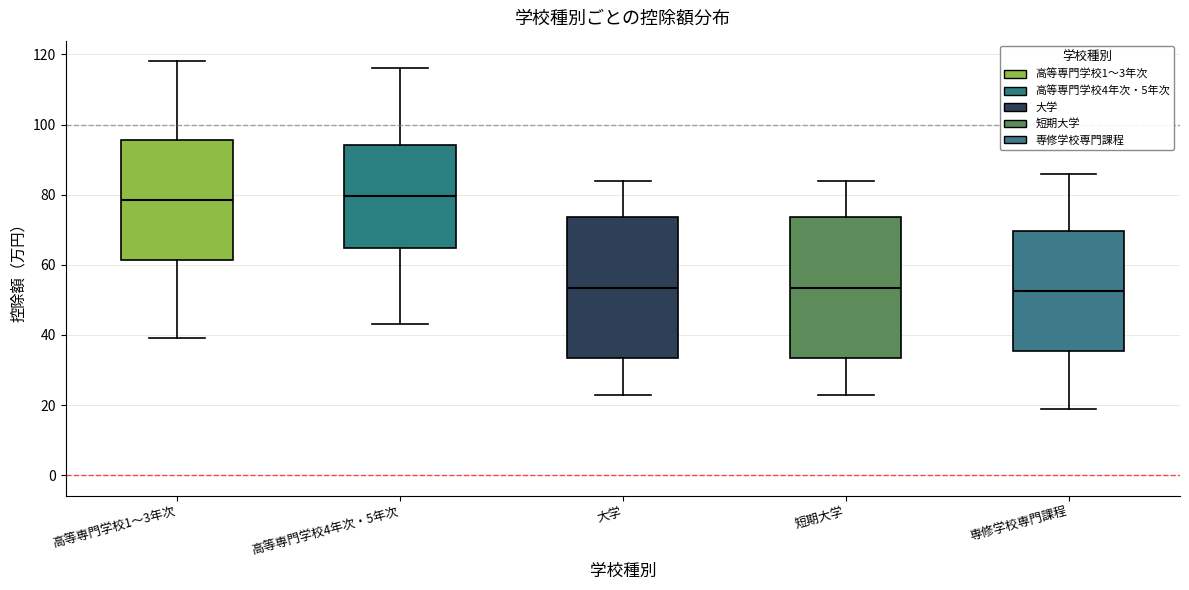

Reading left to right, read every box against the y-axis: the position of its median line, the range the box covers, and the ends of its whiskers. The values are not printed on the chart, so give them approximately, as read against the axis.

高等専門学校1～3年次: median 78, box 62 to 96, whiskers 40 to 118
高等専門学校4年次・5年次: median 80, box 64 to 94, whiskers 44 to 116
大学: median 54, box 34 to 74, whiskers 24 to 84
短期大学: median 54, box 34 to 74, whiskers 24 to 84
専修学校専門課程: median 52, box 36 to 70, whiskers 20 to 86